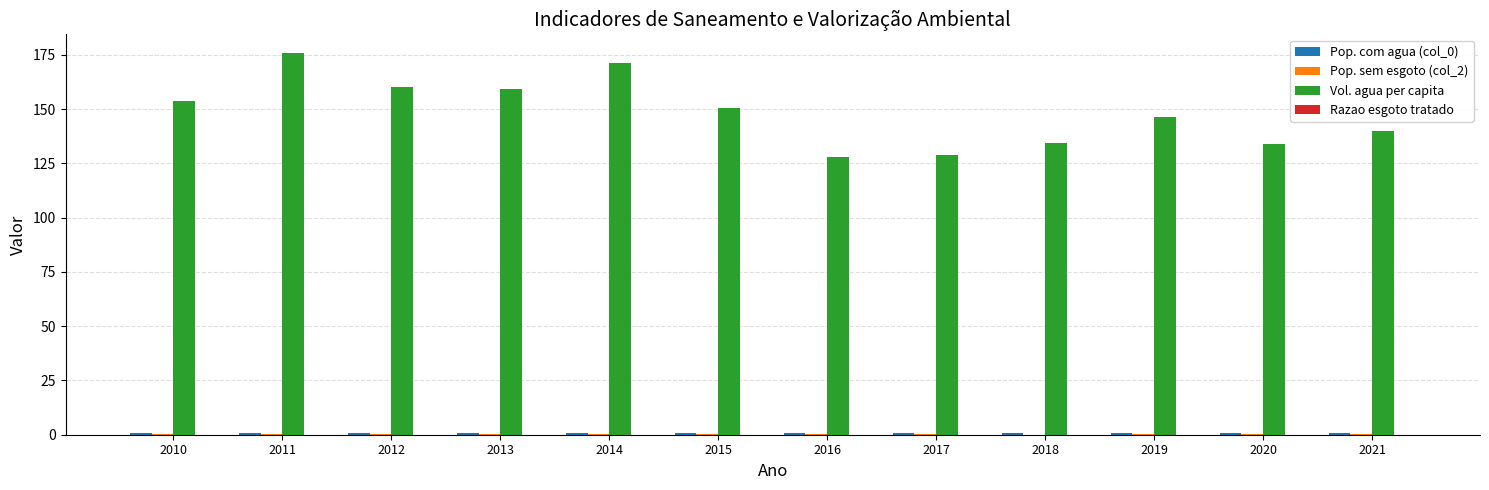

What is the maximum value for Vol. agua per capita?

175.7